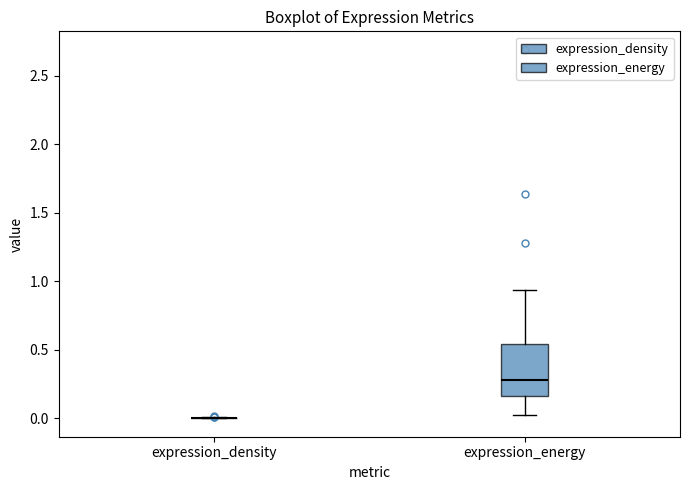

Reading left to right, transcribe this box plot: for each box, give where its median line is, the range the box spans, and where its two whiskers end, as read against the y-axis. The values are not printed on the chart, so give them approximately, as read against the axis.

expression_density: box collapsed to a line at 0.00, whiskers 0.00 to 0.00
expression_energy: median 0.30, box 0.15 to 0.55, whiskers 0.05 to 0.95